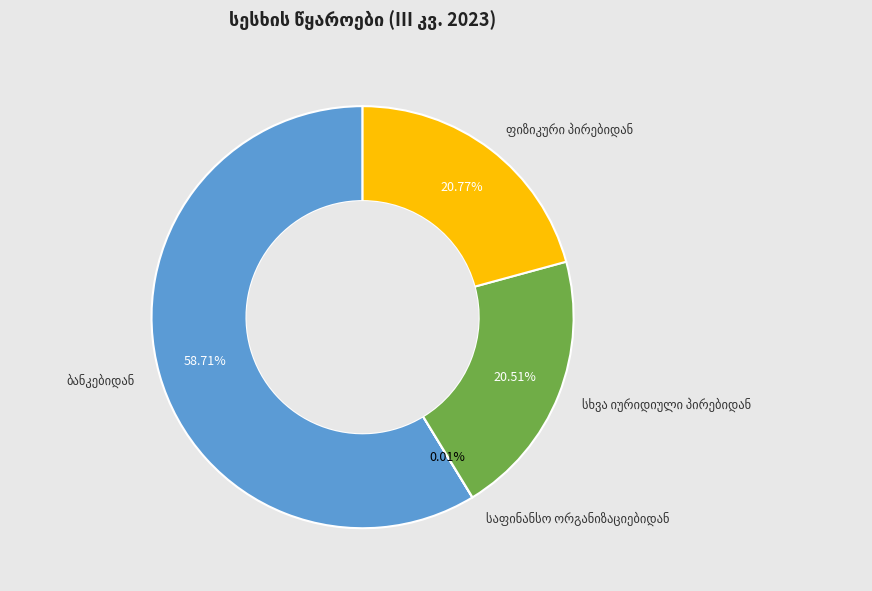

Does any single category account for the majority?

Yes